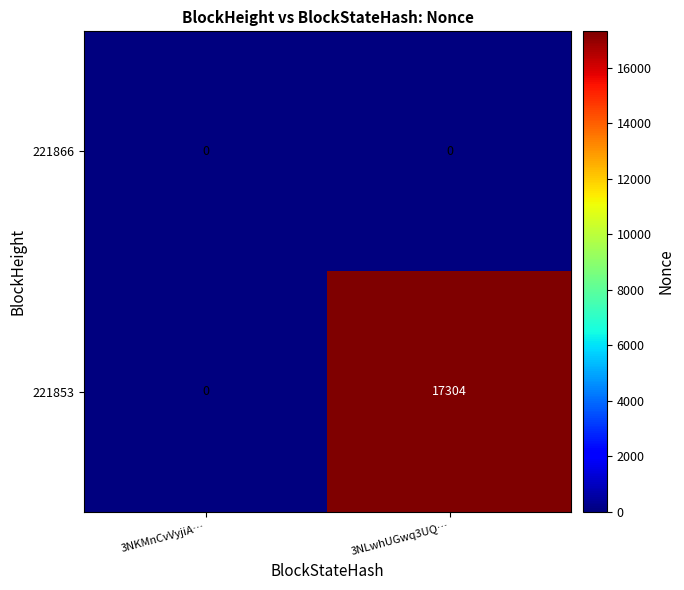

At which category does the chart reach its peak across all series?

3NLwhUGwq3UQ…